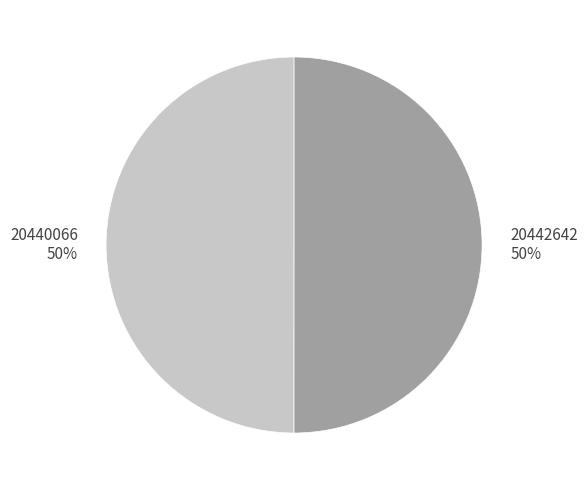

To the nearest percent, what portion does 20442642 represent?

50%